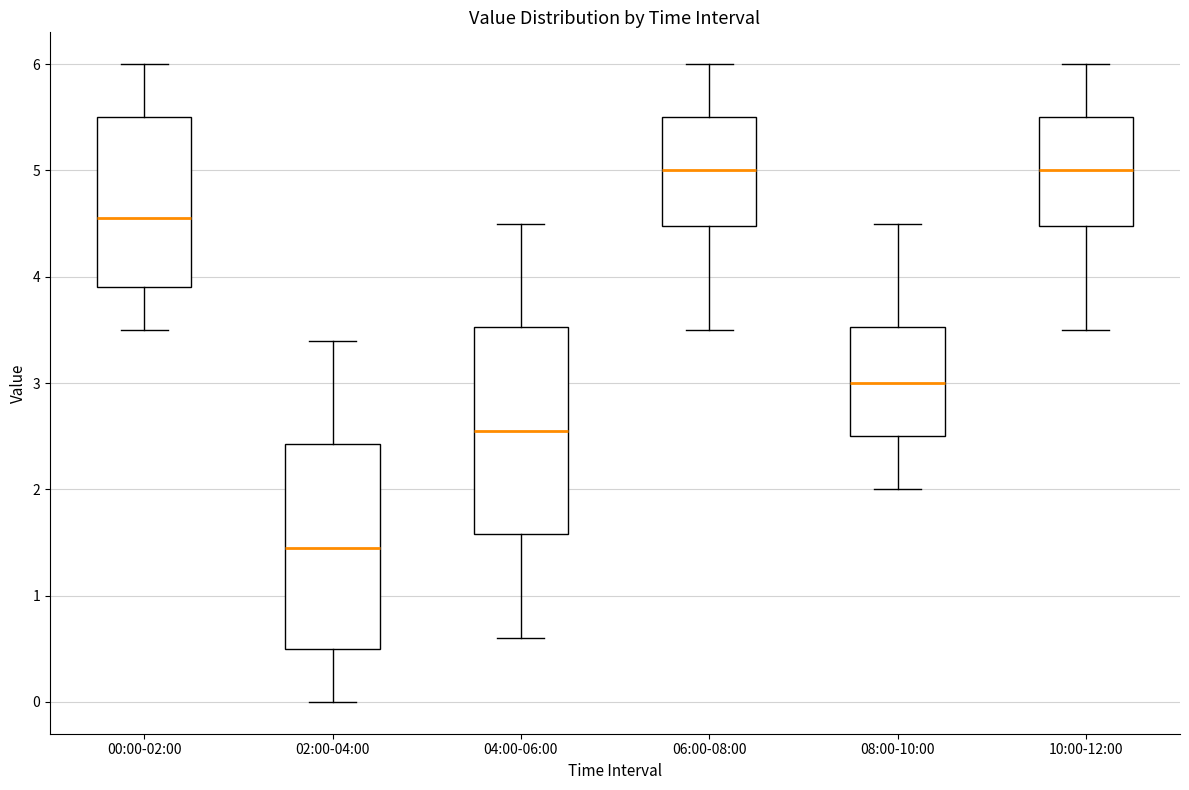

Reading left to right, read every box against the y-axis: the position of its median line, the range the box covers, and the ends of its whiskers. The values are not printed on the chart, so give them approximately, as read against the axis.

00:00-02:00: median 4.6, box 3.9 to 5.5, whiskers 3.5 to 6.0
02:00-04:00: median 1.5, box 0.5 to 2.4, whiskers 0.0 to 3.4
04:00-06:00: median 2.6, box 1.6 to 3.5, whiskers 0.6 to 4.5
06:00-08:00: median 5.0, box 4.5 to 5.5, whiskers 3.5 to 6.0
08:00-10:00: median 3.0, box 2.5 to 3.5, whiskers 2.0 to 4.5
10:00-12:00: median 5.0, box 4.5 to 5.5, whiskers 3.5 to 6.0